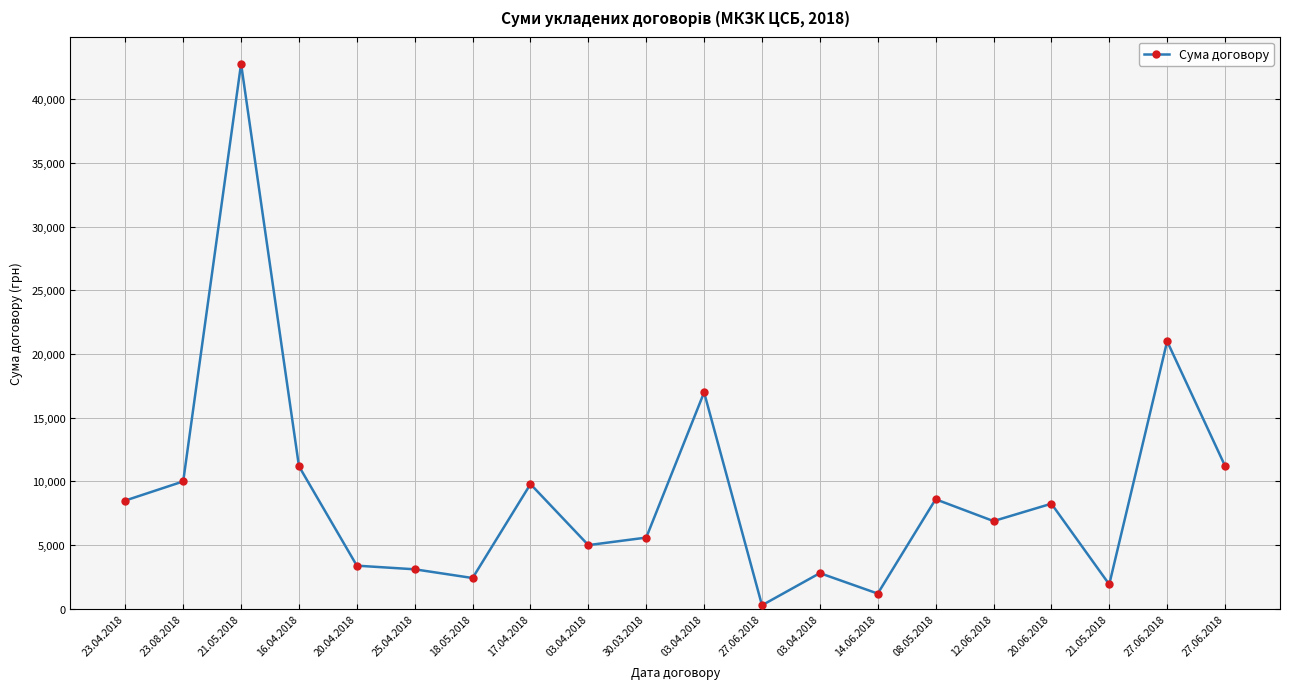

How many categories are shown in the chart?

20